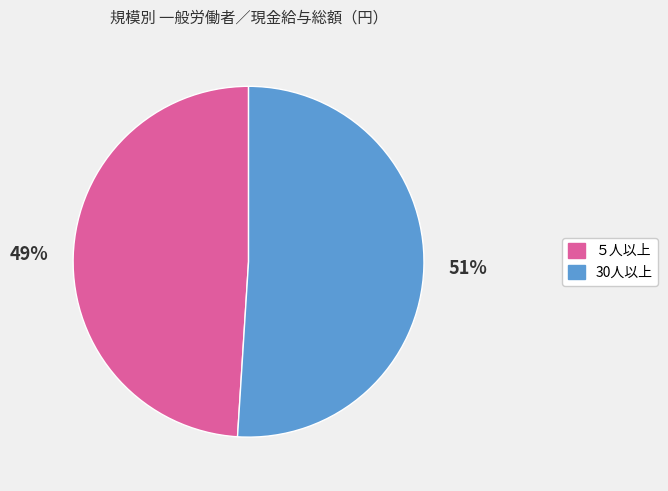

Which category has the smallest portion of the pie?

５人以上